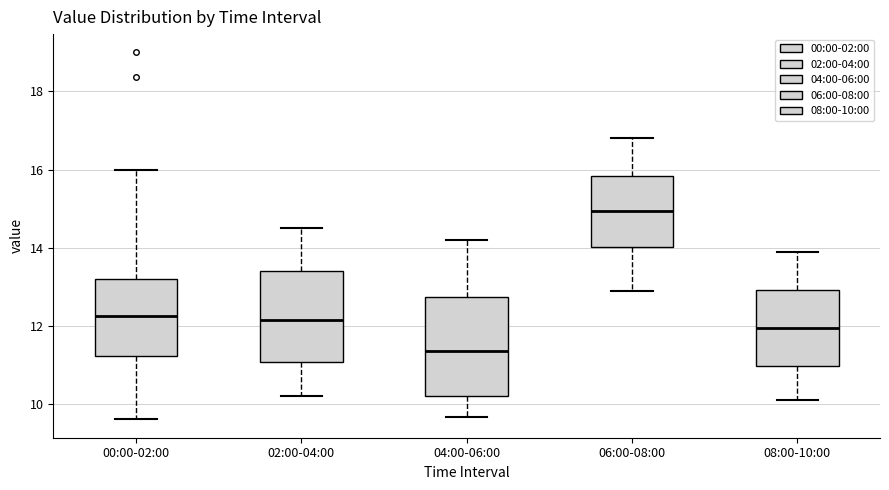

Reading left to right, transcribe this box plot: for each box, give where its median line is, the range the box spans, and where its two whiskers end, as read against the y-axis. The values are not printed on the chart, so give them approximately, as read against the axis.

00:00-02:00: median 12.2, box 11.2 to 13.2, whiskers 9.6 to 16.0
02:00-04:00: median 12.2, box 11.0 to 13.4, whiskers 10.2 to 14.6
04:00-06:00: median 11.4, box 10.2 to 12.8, whiskers 9.6 to 14.2
06:00-08:00: median 15.0, box 14.0 to 15.8, whiskers 13.0 to 16.8
08:00-10:00: median 12.0, box 11.0 to 13.0, whiskers 10.2 to 14.0